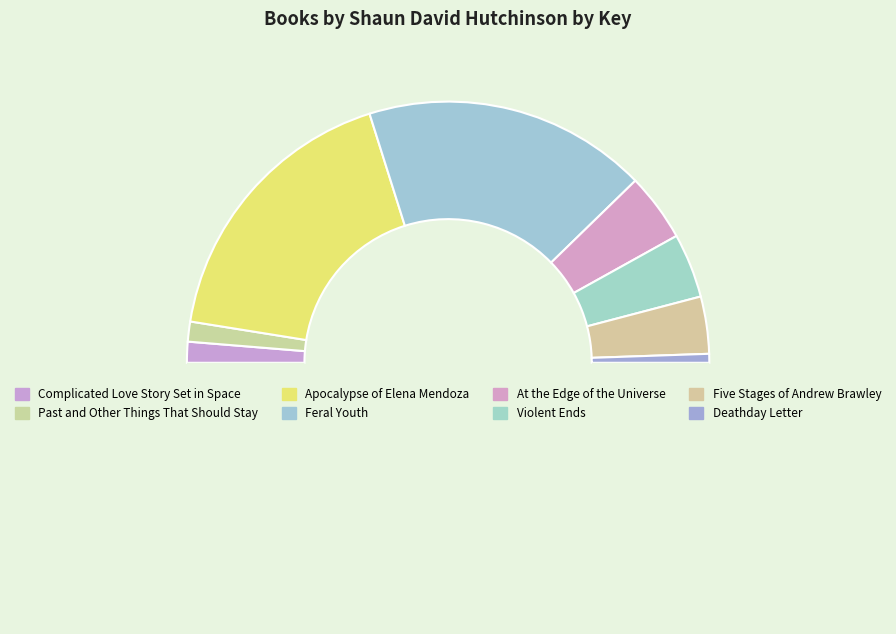

Rank the categories by value from highest to lowest.

Apocalypse of Elena Mendoza, Feral Youth, At the Edge of the Universe, Violent Ends, Five Stages of Andrew Brawley, Complicated Love Story Set in Space, Past and Other Things That Should Stay, Deathday Letter